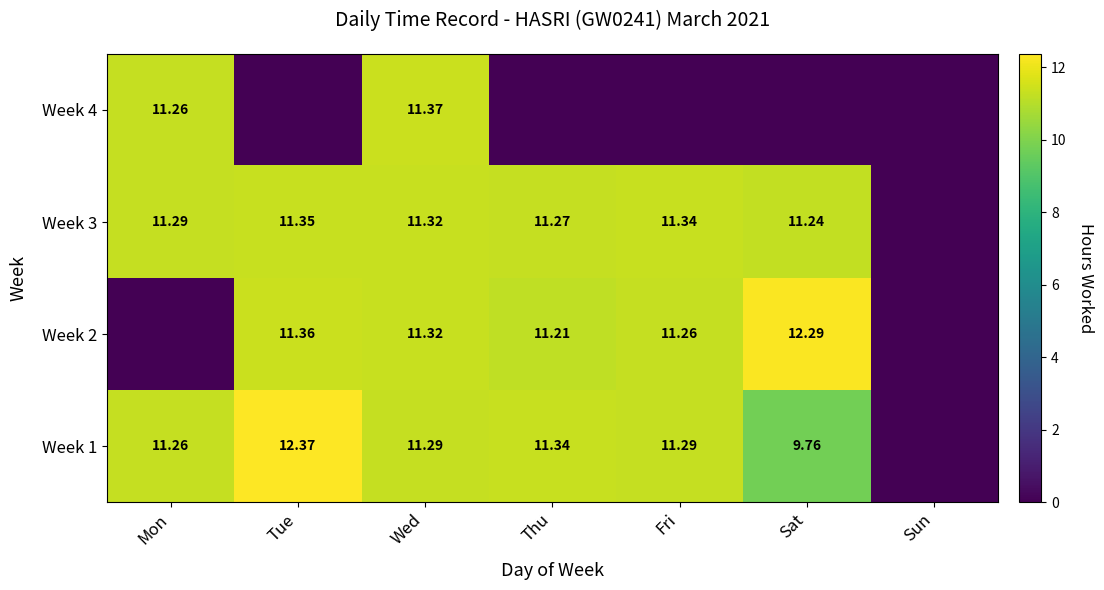

Between Sat and Fri, which is larger?

Fri